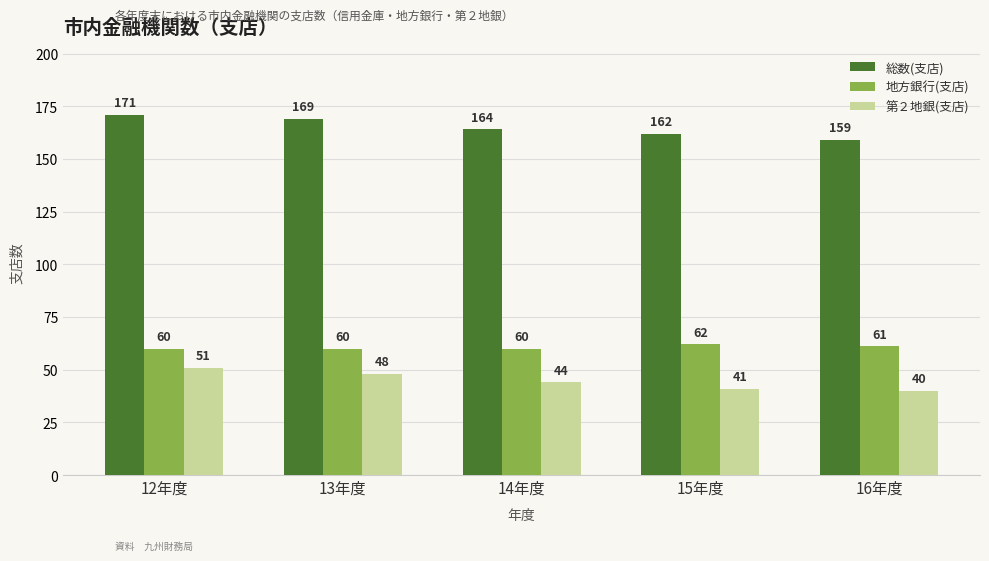

Reading left to right, what are all the values shown in this chart?

総数(支店): 171	169	164	162	159
地方銀行(支店): 60	60	60	62	61
第２地銀(支店): 51	48	44	41	40